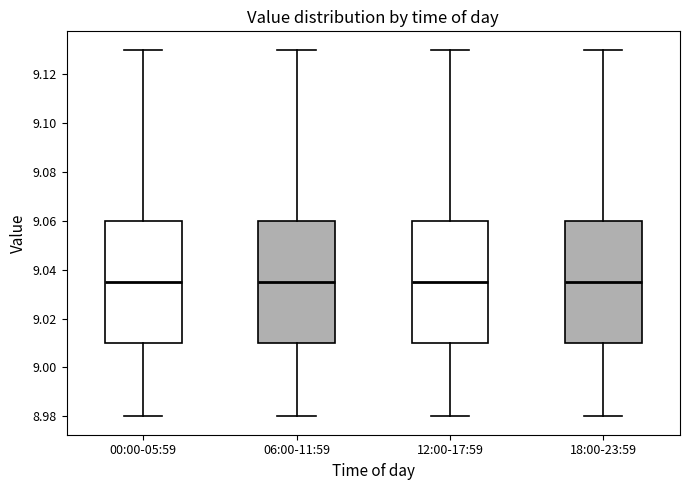

Reading left to right, read every box against the y-axis: the position of its median line, the range the box covers, and the ends of its whiskers. The values are not printed on the chart, so give them approximately, as read against the axis.

00:00-05:59: median 9.036, box 9.010 to 9.060, whiskers 8.980 to 9.130
06:00-11:59: median 9.036, box 9.010 to 9.060, whiskers 8.980 to 9.130
12:00-17:59: median 9.036, box 9.010 to 9.060, whiskers 8.980 to 9.130
18:00-23:59: median 9.036, box 9.010 to 9.060, whiskers 8.980 to 9.130